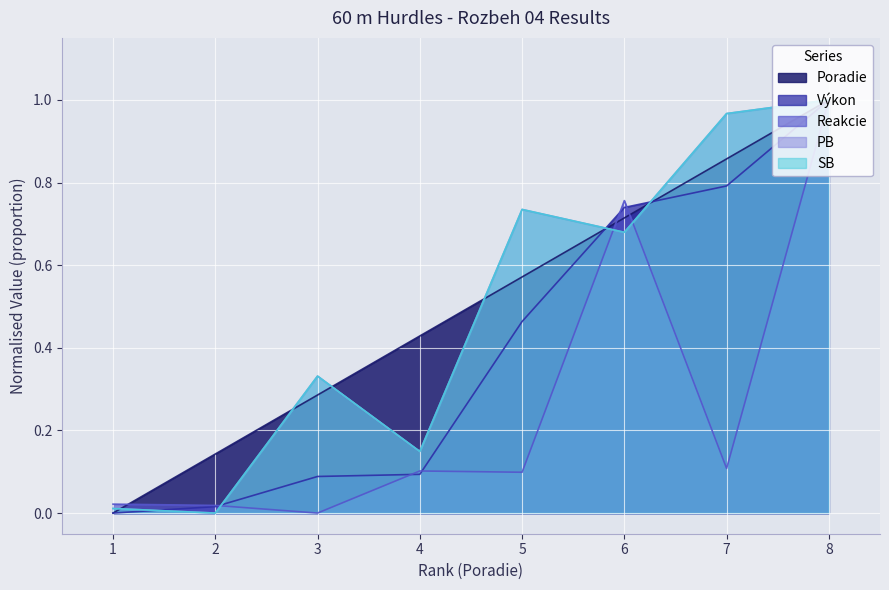

True or false: SB has more than 1 interior local peaks.

True